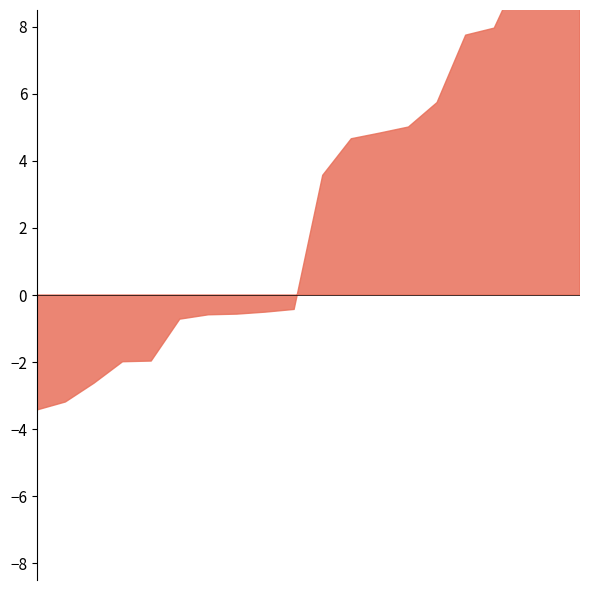

Rank the categories by value from highest to lowest.

Olivella, Sitges, Sant Pere de Ribes, Alella, Cabrils, Sant Cugat del Vallès, Masnou, Castelldefels, Sant Just Desvern, Vilanova i la Geltrú, Gavà, Barcelona, Calella, Pineda de Mar, Cerdanyola del Vallès, Badalona, Mataró, Sabadell, Terrassa, Hospitalet de Llobregat